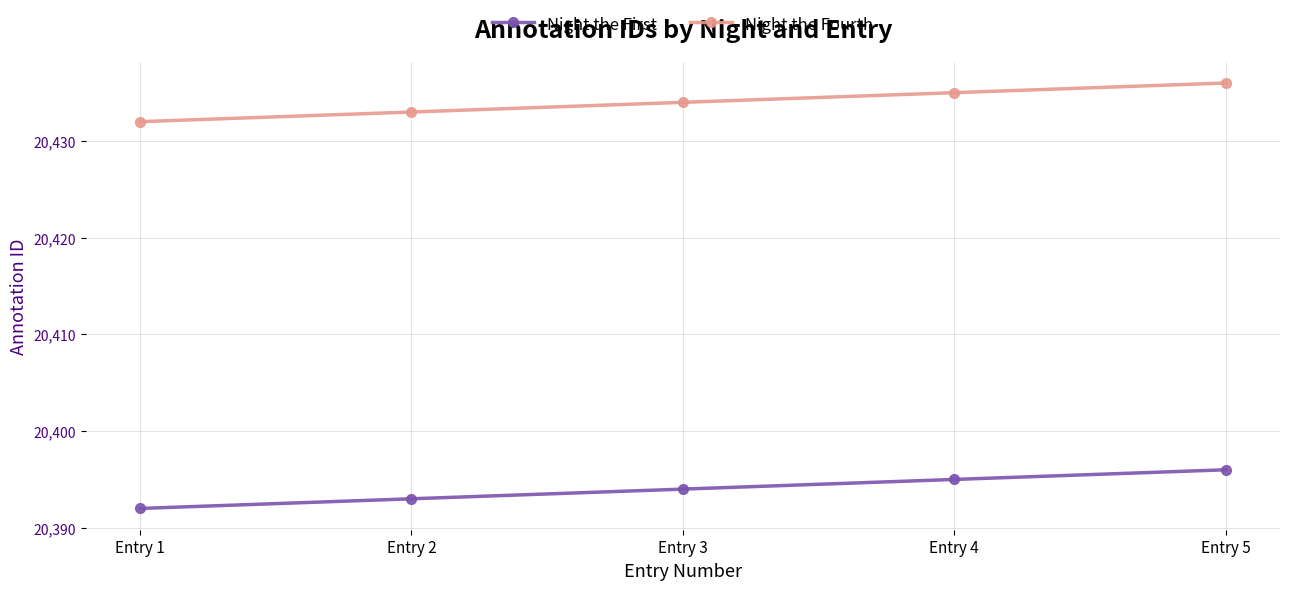

What is the value of the Night the Fourth point at the 5th from the left?

20436